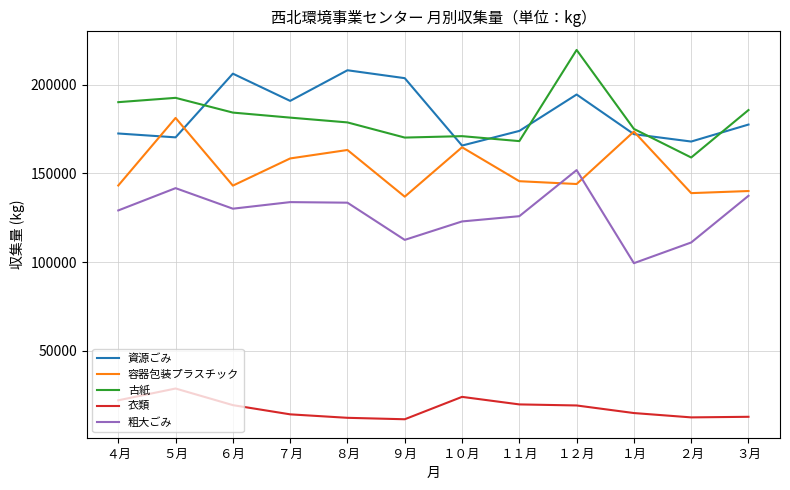

Is it true that 資源ごみ equals 194460.0 at １２月?

True